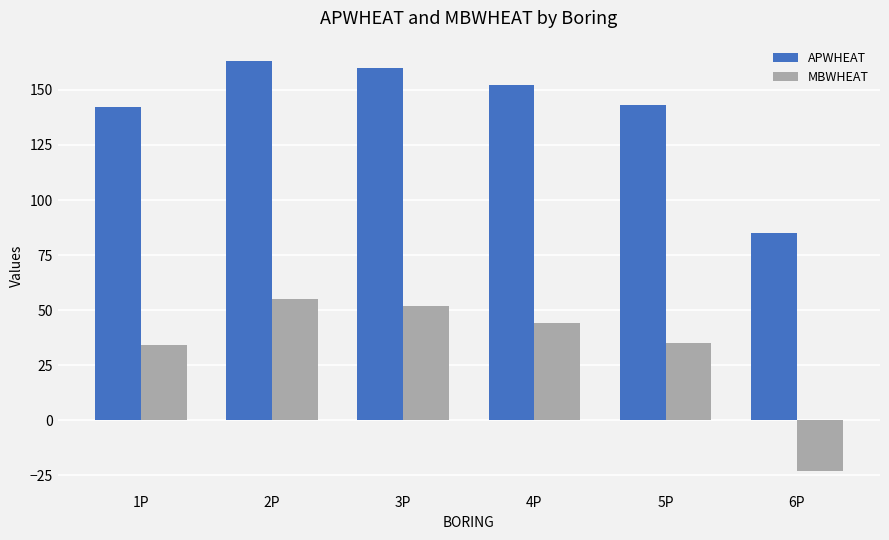

The APWHEAT series shows 201 at 5P. True or false?

False